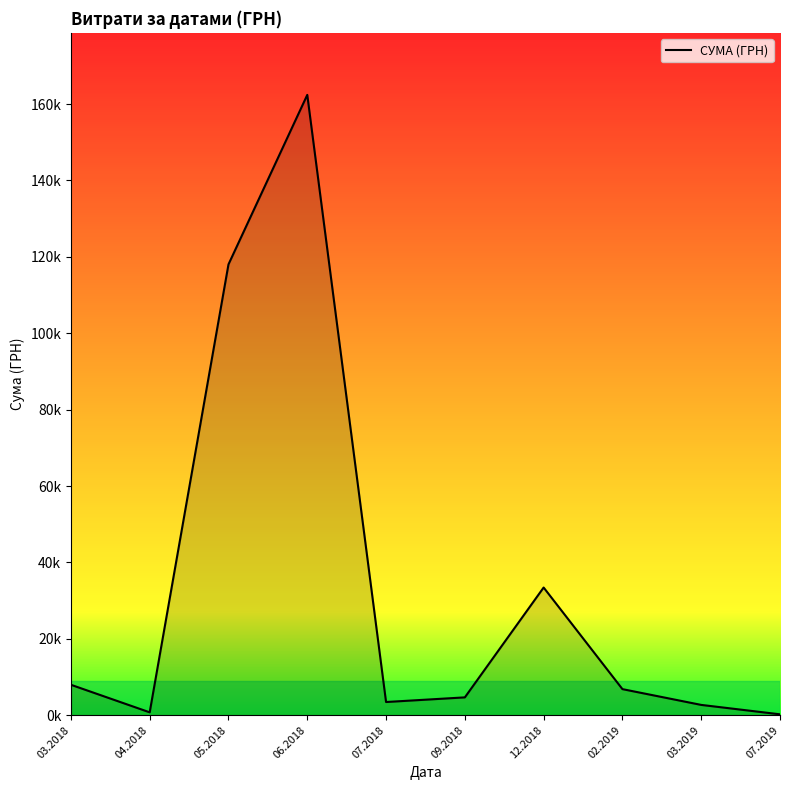

What is the approximate value at 07.2019?

228.5